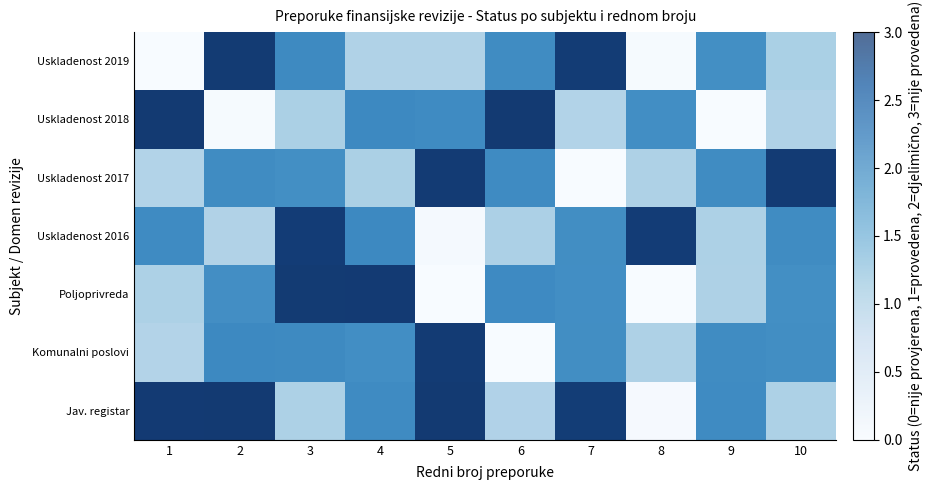

At which label does Uskladenost 2017 first exceed 2?

5